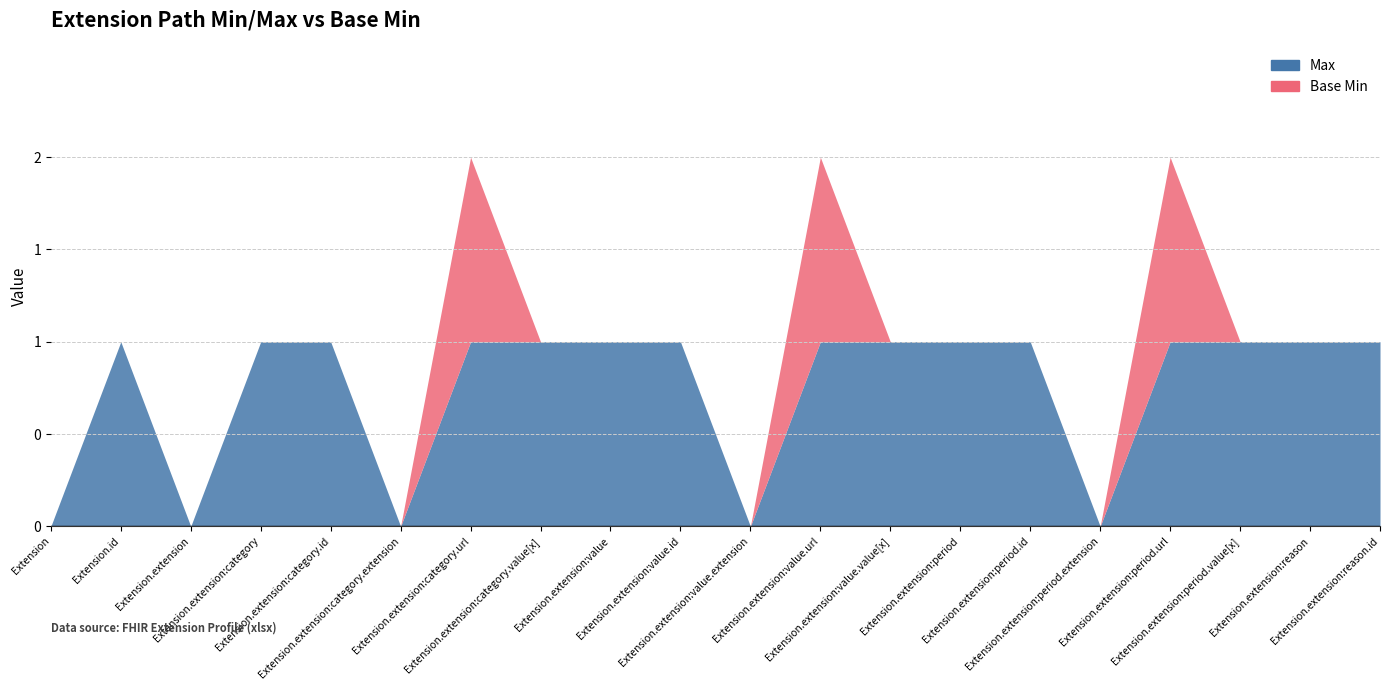

The Max series shows 1 at Extension.extension:period.value[x]. True or false?

True